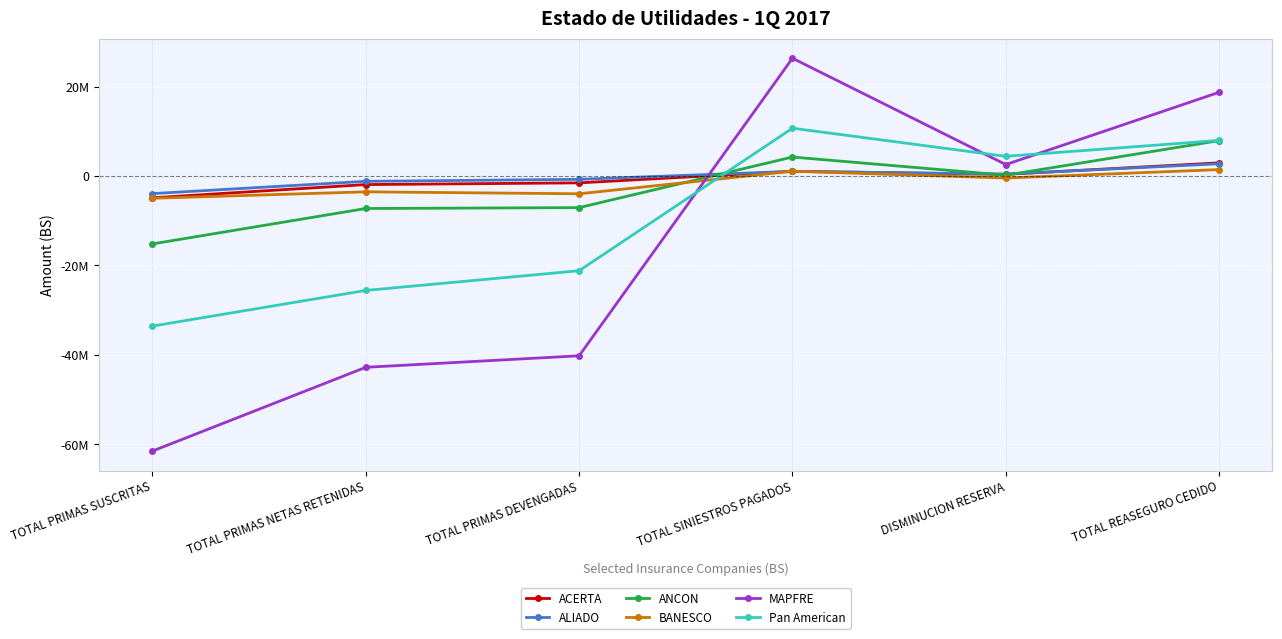

What is the sum of the ACERTA values at TOTAL PRIMAS SUSCRITAS and DISMINUCION RESERVA?

-4477777.9